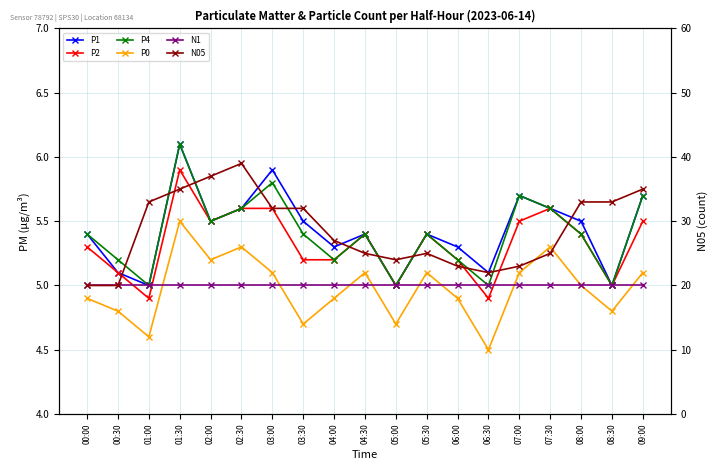

Reading left to right, what are all the values shown in this chart?

P1: 00:00=5.4	00:30=5.1	01:00=5.0	01:30=6.1	02:00=5.5	02:30=5.6	03:00=5.9	03:30=5.5	04:00=5.3	04:30=5.4	05:00=5.0	05:30=5.4	06:00=5.3	06:30=5.1	07:00=5.7	07:30=5.6	08:00=5.5	08:30=5.0	09:00=5.7
P2: 00:00=5.3	00:30=5.1	01:00=4.9	01:30=5.9	02:00=5.5	02:30=5.6	03:00=5.6	03:30=5.2	04:00=5.2	04:30=5.4	05:00=5.0	05:30=5.4	06:00=5.2	06:30=4.9	07:00=5.5	07:30=5.6	08:00=5.4	08:30=5.0	09:00=5.5
P4: 00:00=5.4	00:30=5.2	01:00=5.0	01:30=6.1	02:00=5.5	02:30=5.6	03:00=5.8	03:30=5.4	04:00=5.2	04:30=5.4	05:00=5.0	05:30=5.4	06:00=5.2	06:30=5.0	07:00=5.7	07:30=5.6	08:00=5.4	08:30=5.0	09:00=5.7
P0: 00:00=4.9	00:30=4.8	01:00=4.6	01:30=5.5	02:00=5.2	02:30=5.3	03:00=5.1	03:30=4.7	04:00=4.9	04:30=5.1	05:00=4.7	05:30=5.1	06:00=4.9	06:30=4.5	07:00=5.1	07:30=5.3	08:00=5.0	08:30=4.8	09:00=5.1
N1: 00:00=5.0	00:30=5.0	01:00=5.0	01:30=5.0	02:00=5.0	02:30=5.0	03:00=5.0	03:30=5.0	04:00=5.0	04:30=5.0	05:00=5.0	05:30=5.0	06:00=5.0	06:30=5.0	07:00=5.0	07:30=5.0	08:00=5.0	08:30=5.0	09:00=5.0
N05: 00:00=20.0	00:30=20.0	01:00=33.0	01:30=35.0	02:00=37.0	02:30=39.0	03:00=32.0	03:30=32.0	04:00=27.0	04:30=25.0	05:00=24.0	05:30=25.0	06:00=23.0	06:30=22.0	07:00=23.0	07:30=25.0	08:00=33.0	08:30=33.0	09:00=35.0